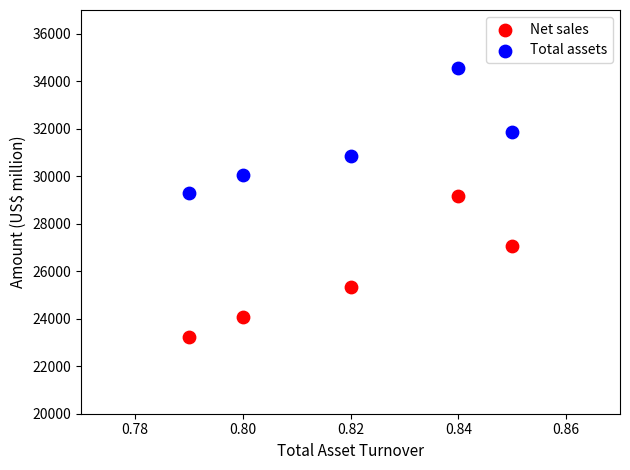

What are all the series names shown in the legend?

Net sales, Total assets